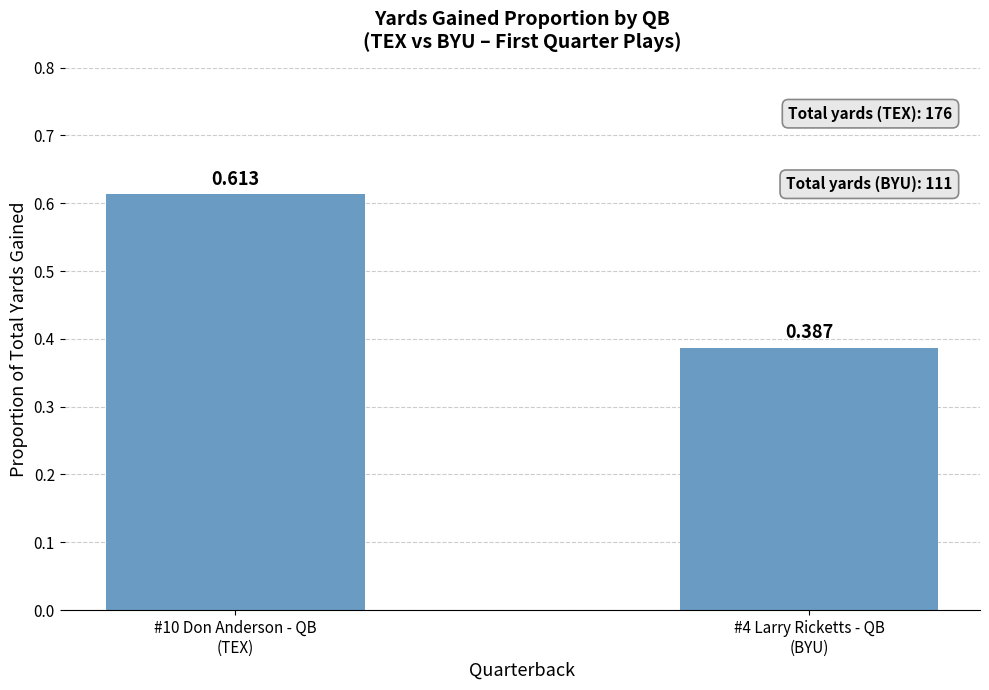

What is the label of the 2nd bar from the left?

#4 Larry Ricketts - QB
(BYU)